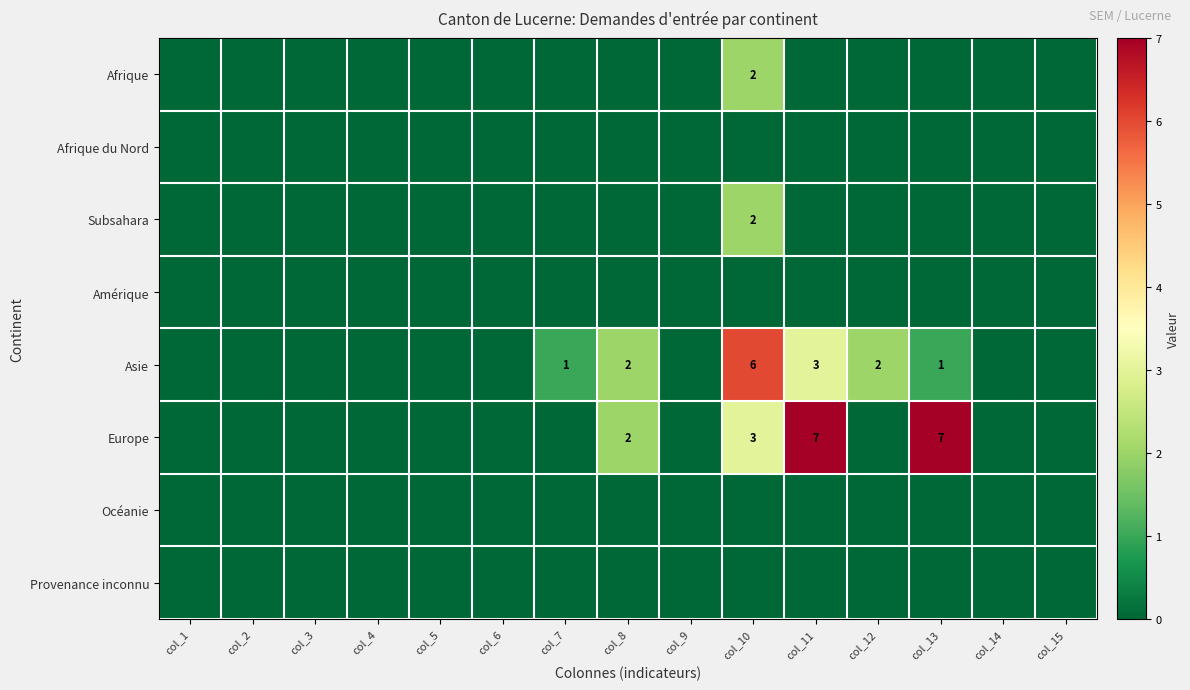

True or false: Asie has a value of 1 at col_7.

True